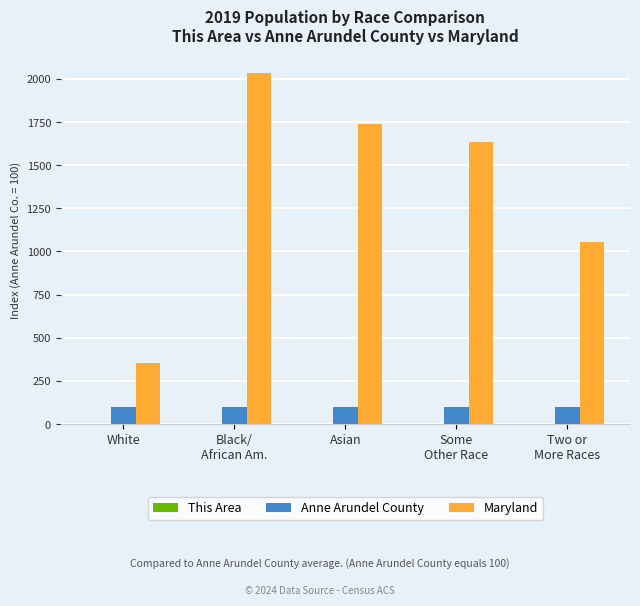

Which series has the largest total across all categories?

Maryland